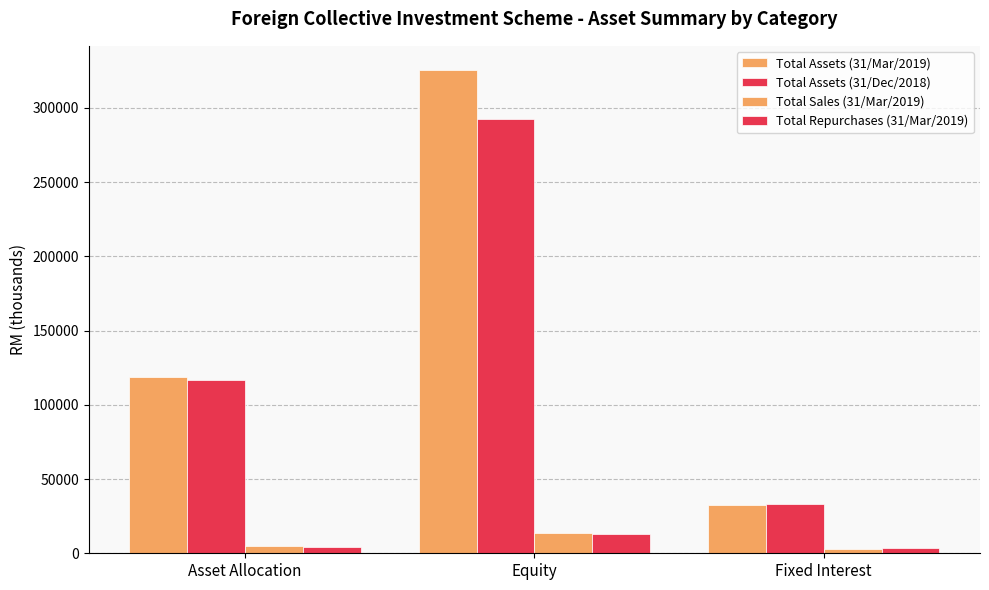

How many bars are there in each group?

4